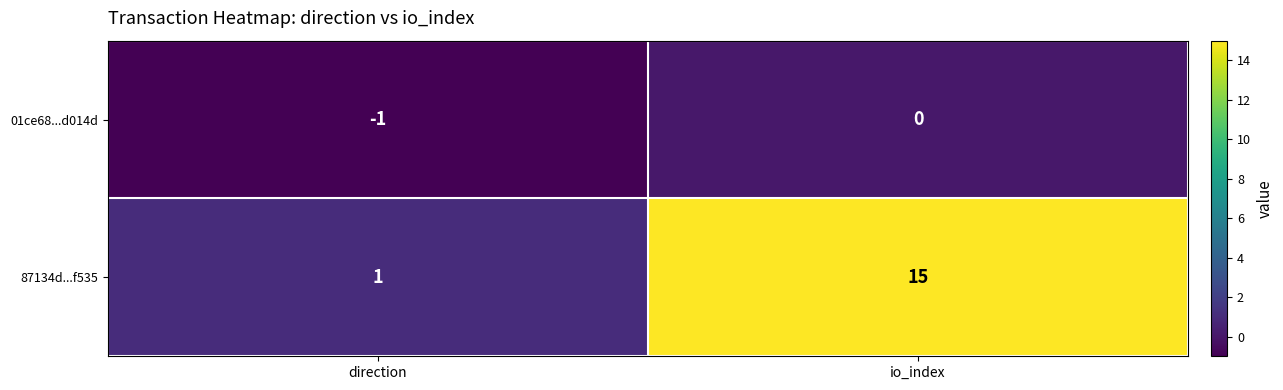

Reading left to right, what are all the values shown in this chart?

01ce68...d014d: -1	0
87134d...f535: 1	15